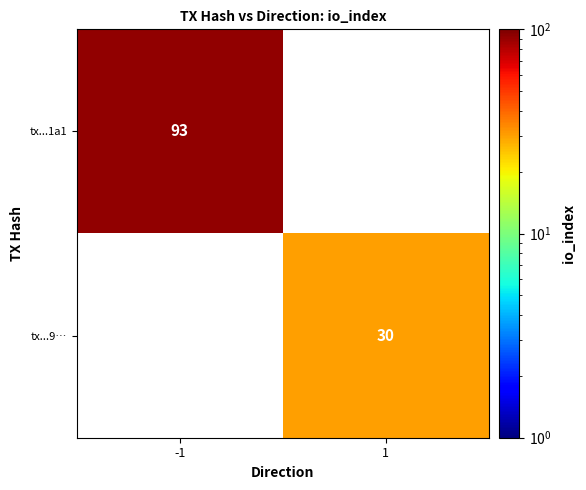

How many distinct data groups are displayed?

2